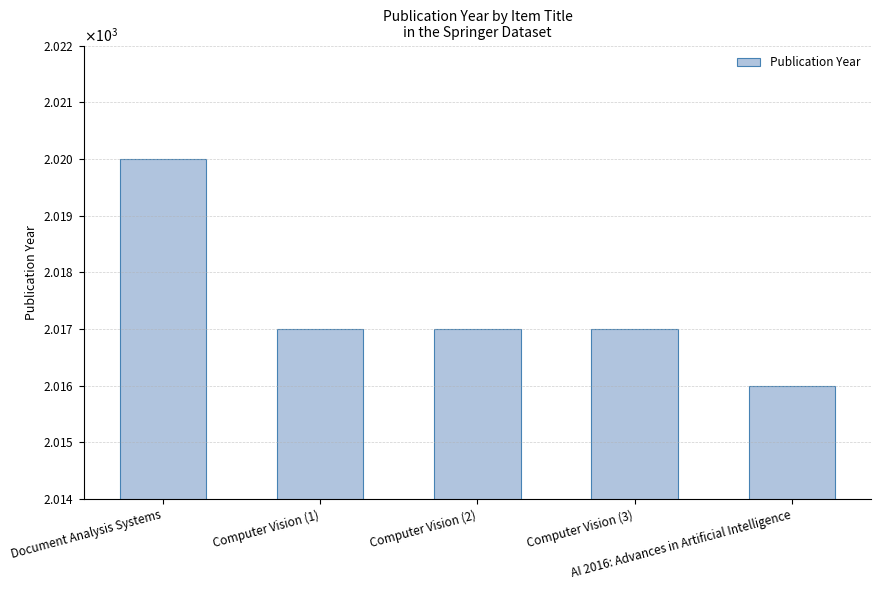

The chart shows a value of 2020 at Document Analysis Systems. True or false?

True